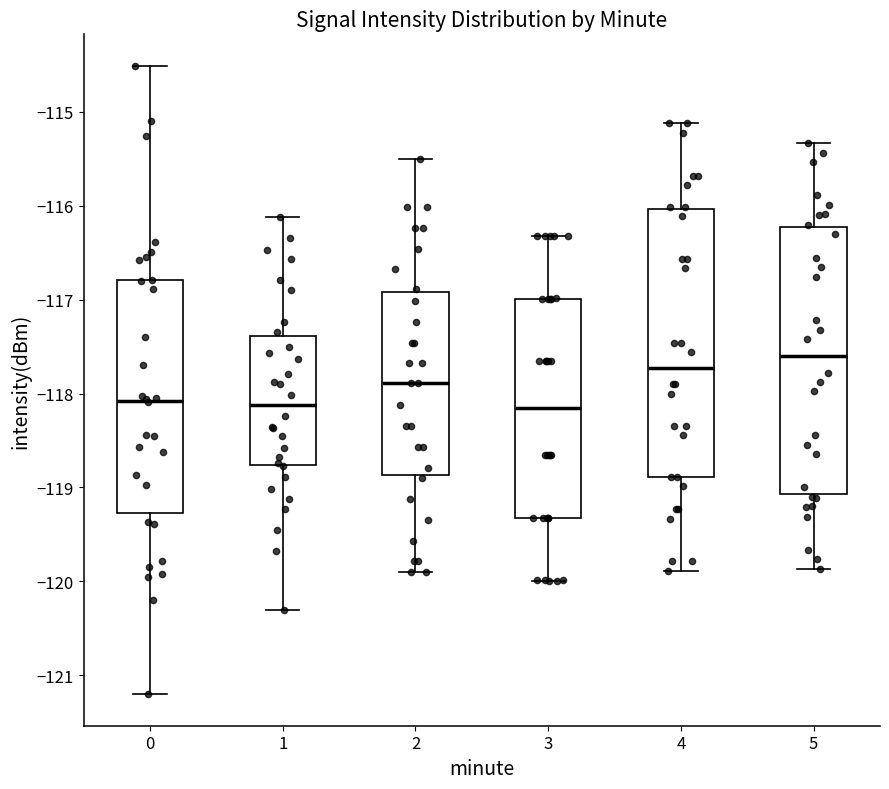

Reading left to right, read every box against the y-axis: the position of its median line, the range the box covers, and the ends of its whiskers. The values are not printed on the chart, so give them approximately, as read against the axis.

0: median -118.1, box -119.3 to -116.8, whiskers -121.2 to -114.5
1: median -118.1, box -118.8 to -117.4, whiskers -120.3 to -116.1
2: median -117.9, box -118.9 to -116.9, whiskers -119.9 to -115.5
3: median -118.2, box -119.3 to -117.0, whiskers -120.0 to -116.3
4: median -117.7, box -118.9 to -116.0, whiskers -119.9 to -115.1
5: median -117.6, box -119.1 to -116.2, whiskers -119.9 to -115.3